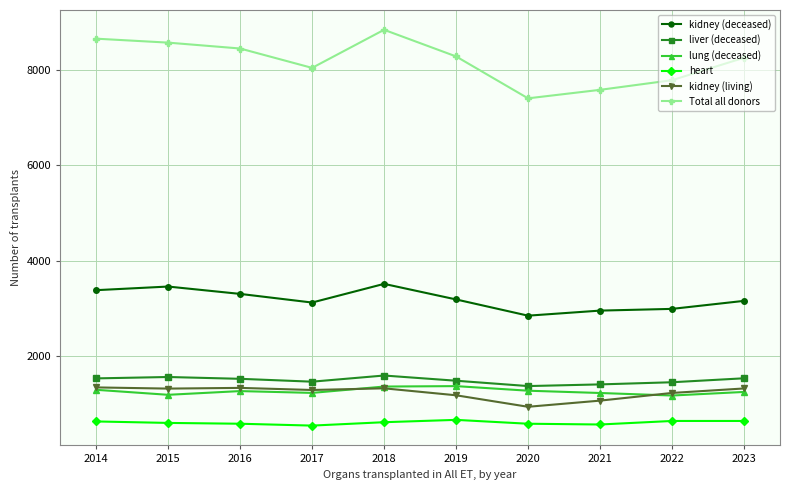

True or false: heart and lung (deceased) intersect in this chart.

False